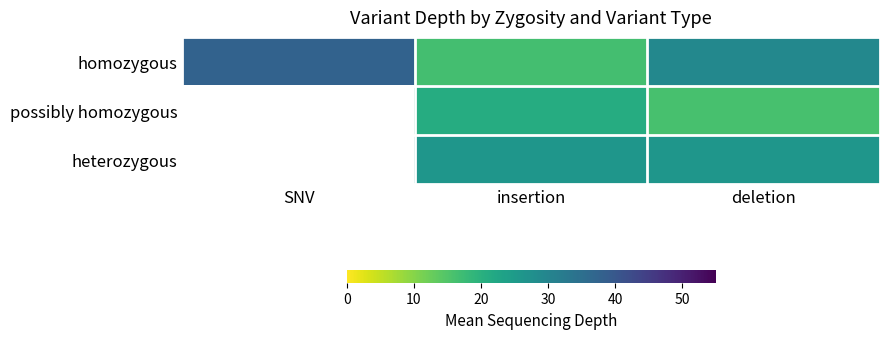

What is the average value of the homozygous series?

27.8